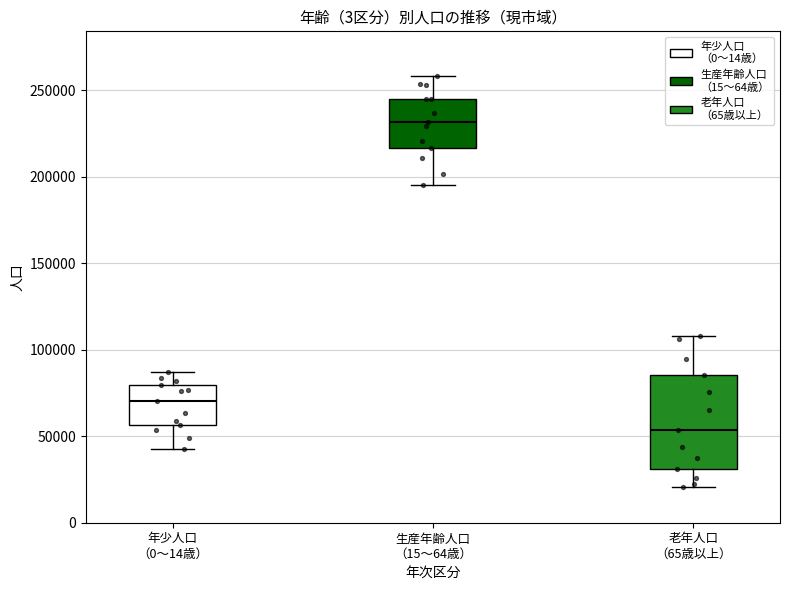

Which box's median line is the highest?

生産年齢人口 （15～64歳）